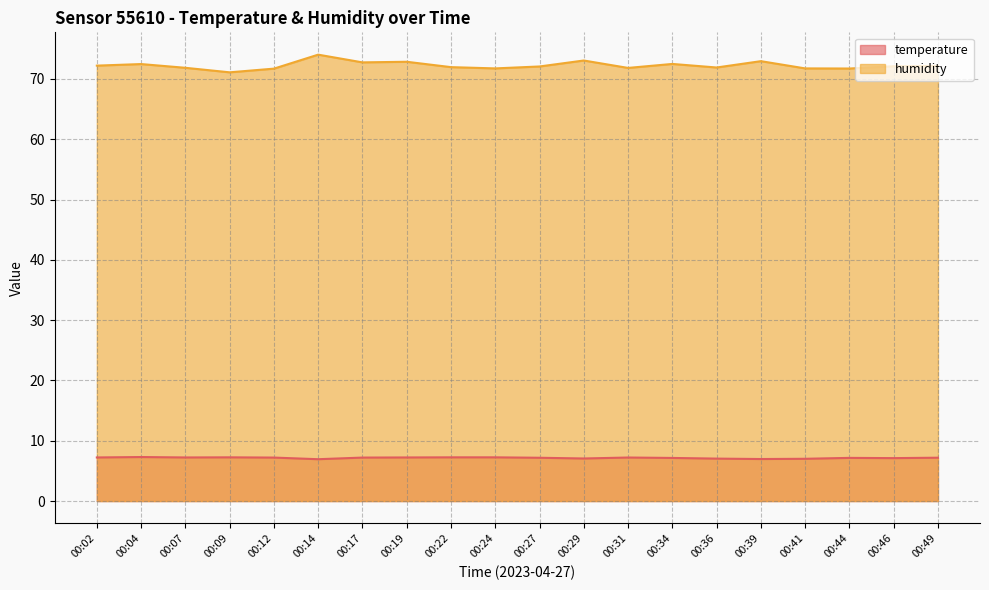

What are all the series names shown in the legend?

temperature, humidity